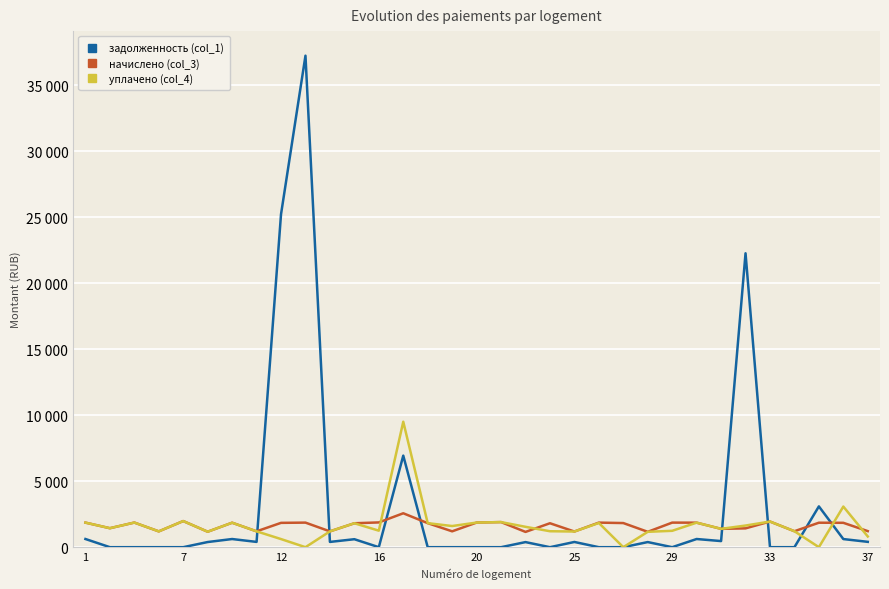

Does the chart have visible grid lines?

Yes